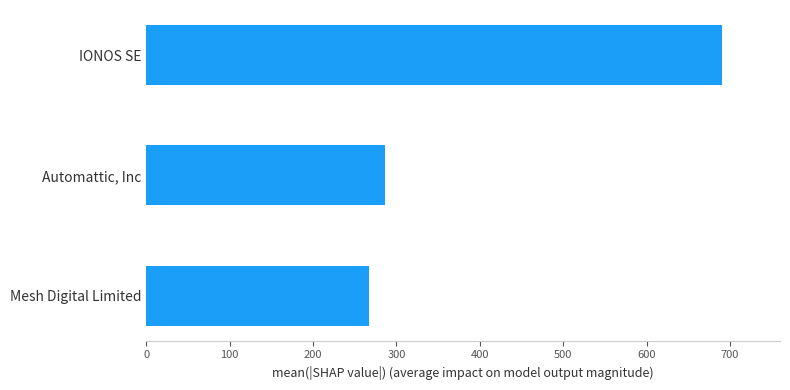

List the labels in order of value, smallest first.

Mesh Digital Limited, Automattic, Inc, IONOS SE